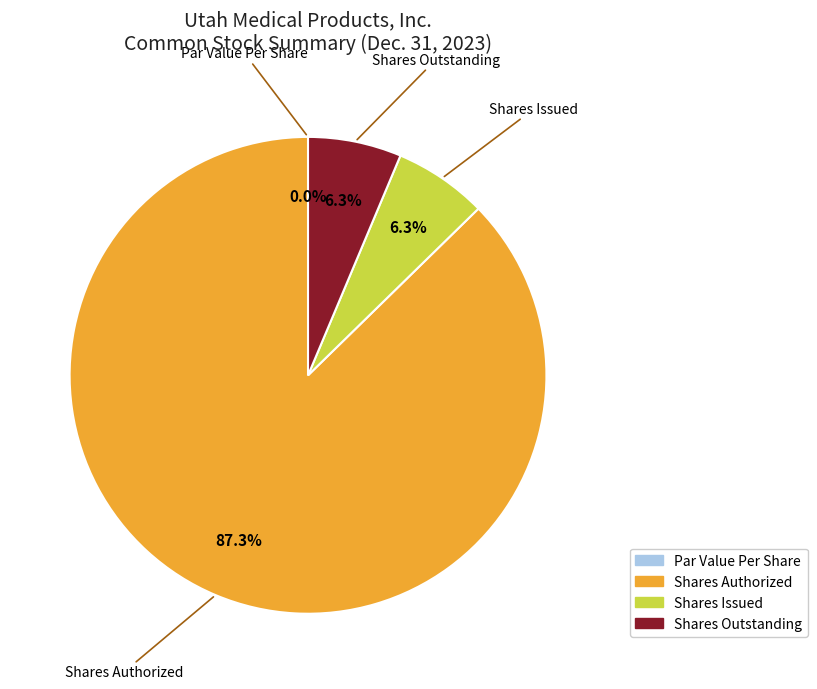

To the nearest percent, what percentage of the pie is Shares Outstanding?

6%